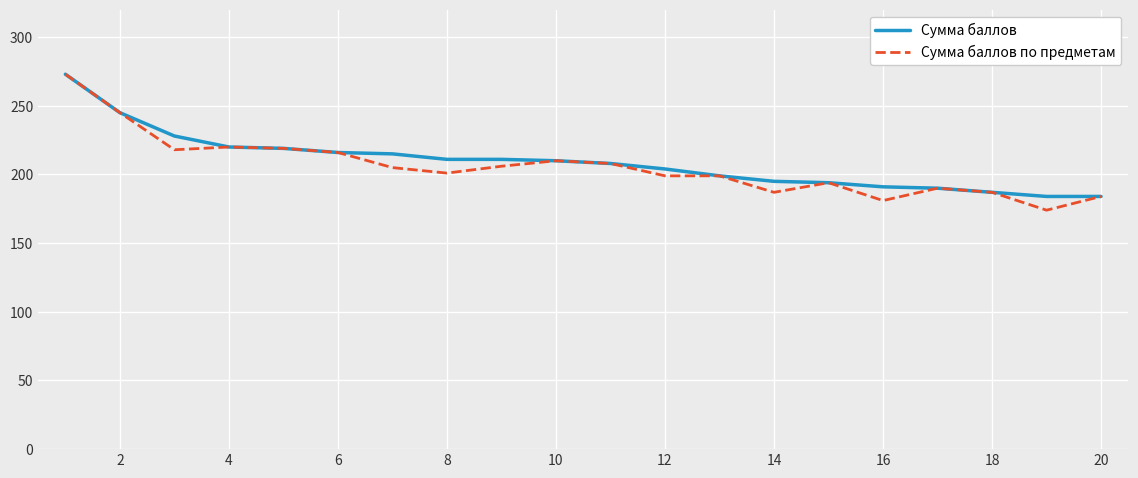

How many categories are shown in the chart?

20